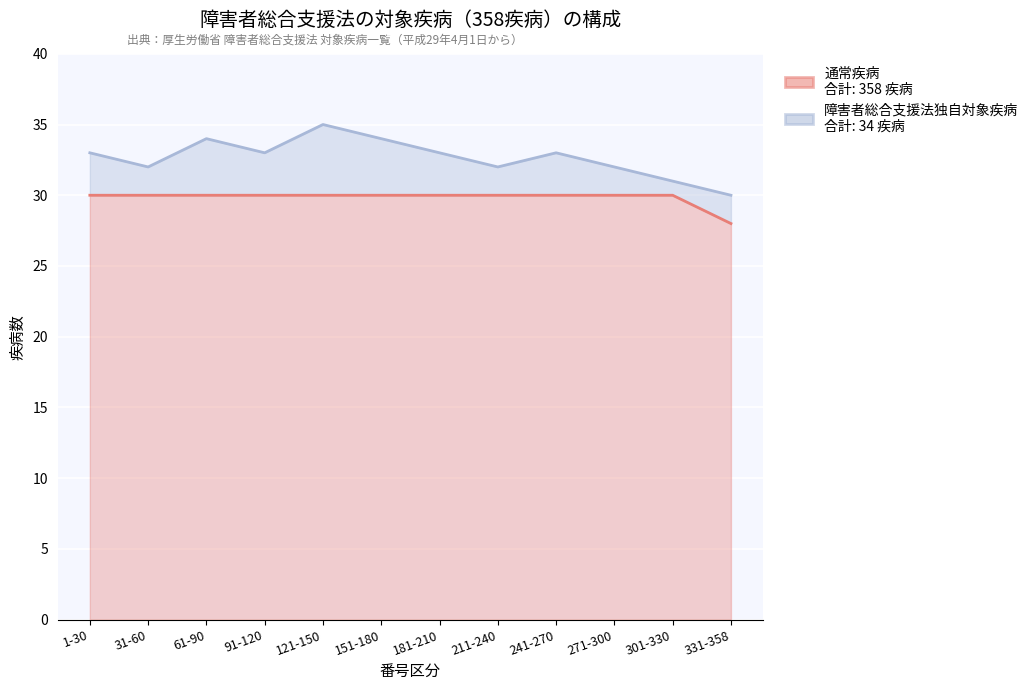

Count the values in the range 30 to 31.

11